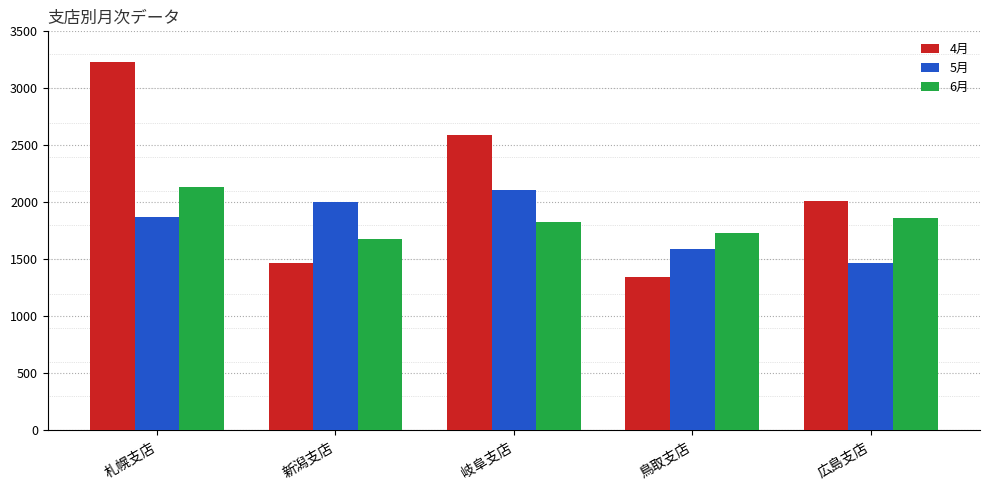

Reading left to right, transcribe all the data shown in this chart.

4月: 3230	1472	2594	1346	2013
5月: 1869	2001	2109	1589	1468
6月: 2135	1679	1830	1735	1863